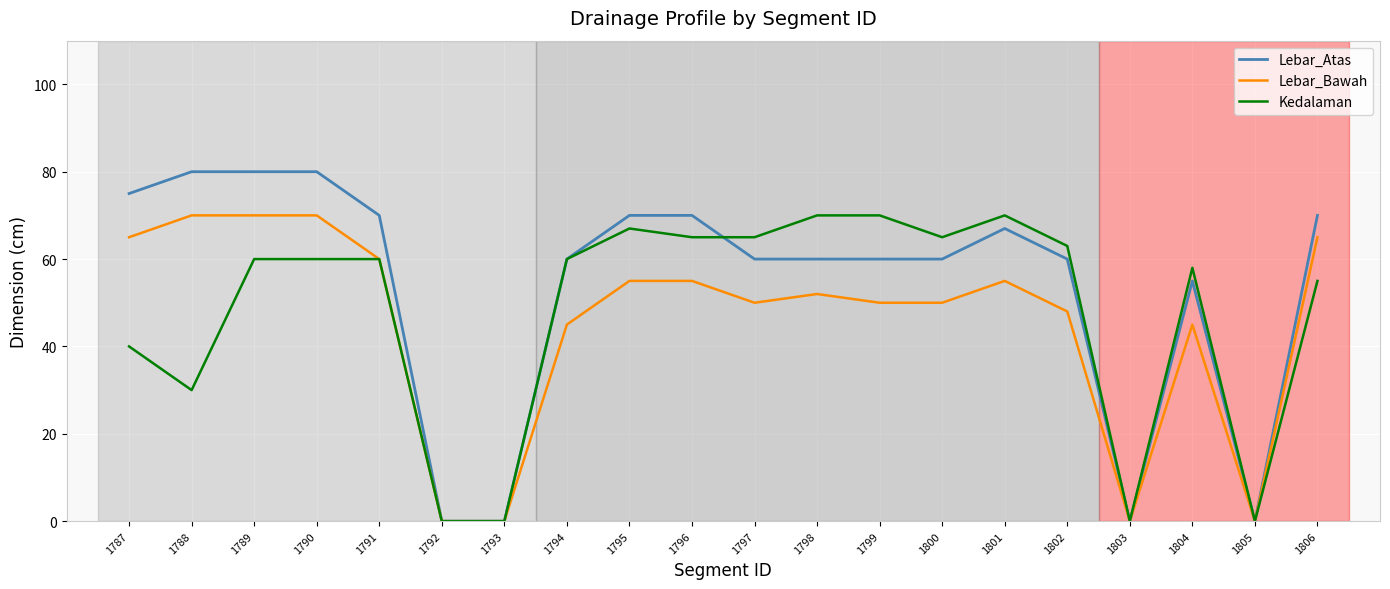

True or false: Lebar_Bawah and Kedalaman intersect in this chart.

False